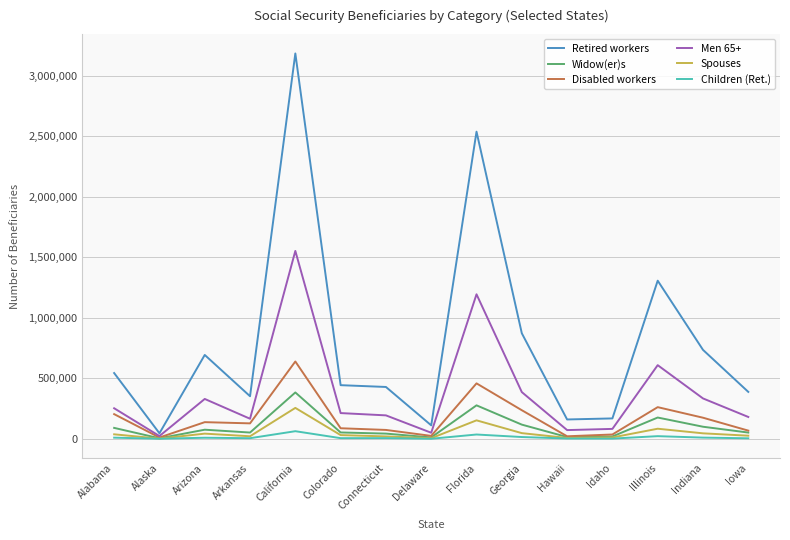

The Widow(er)s series shows 100522 at Indiana. True or false?

True